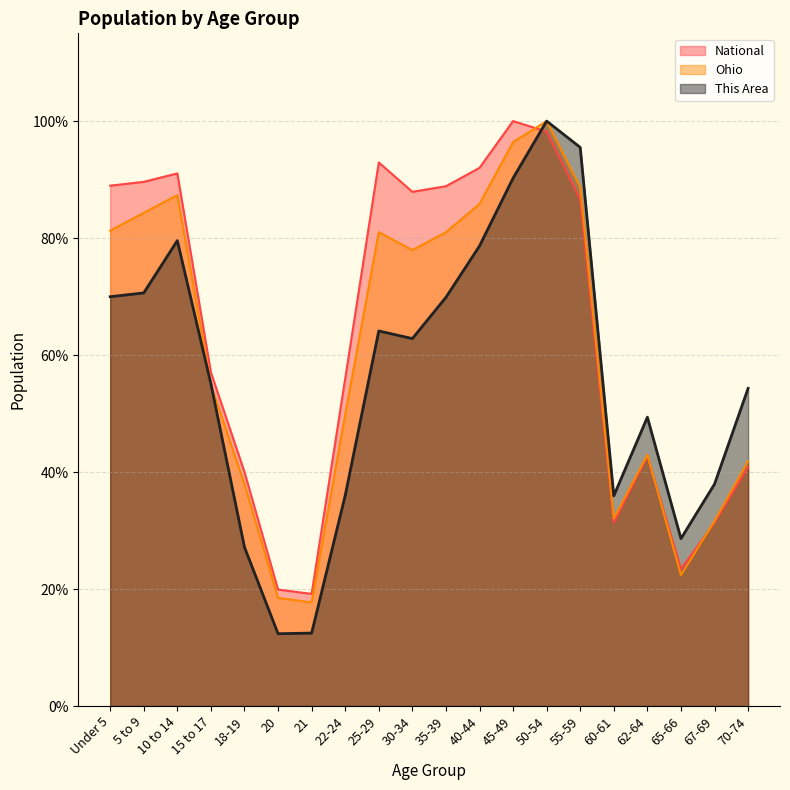

True or false: National has more than 2 points higher than both neighbors.

True